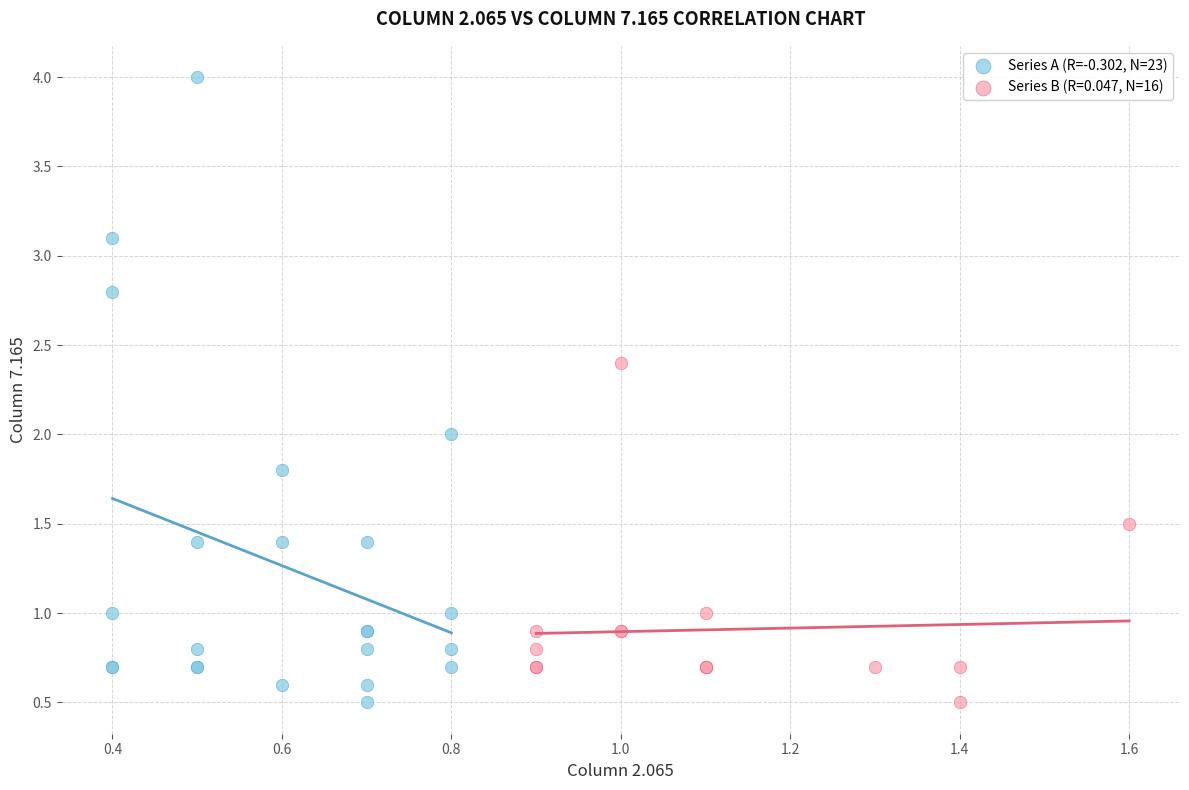

Which series has the widest spread of Y values?

Series A (R=-0.302, N=23)